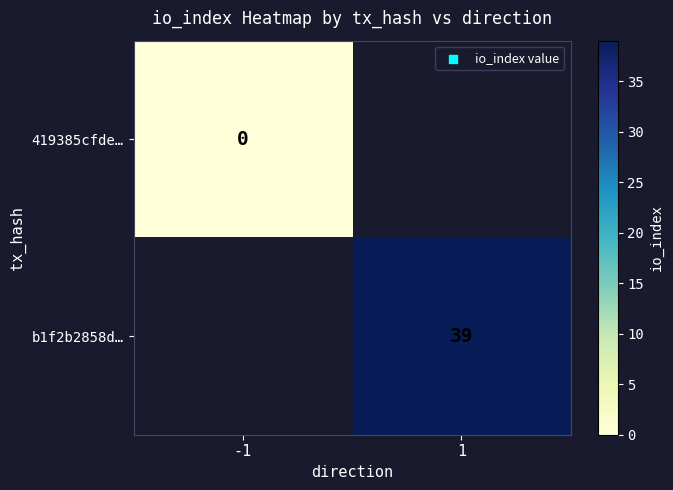

The b1f2b2858d… series shows 39 at 1. True or false?

True